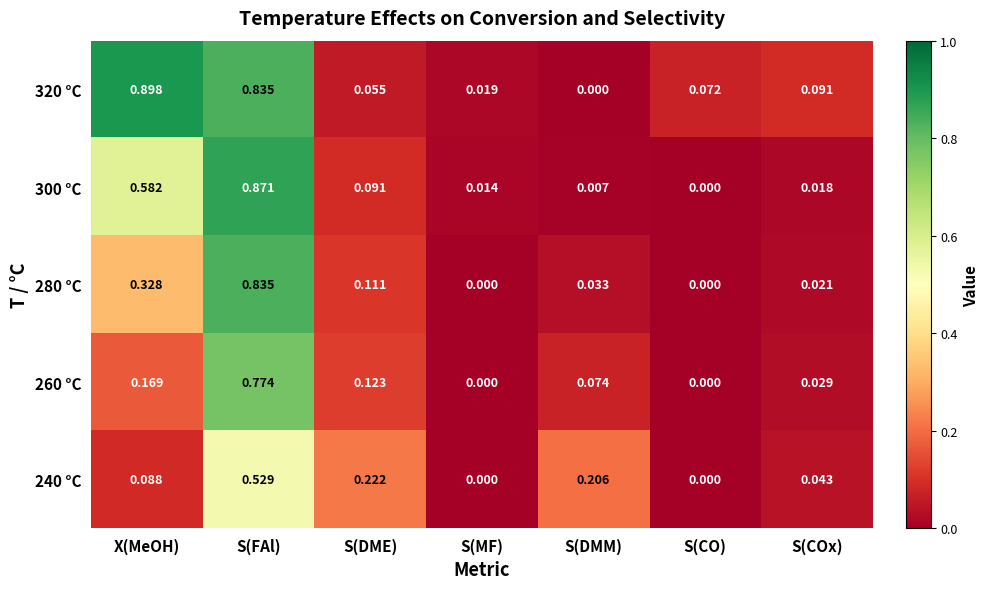

How many distinct data groups are displayed?

5